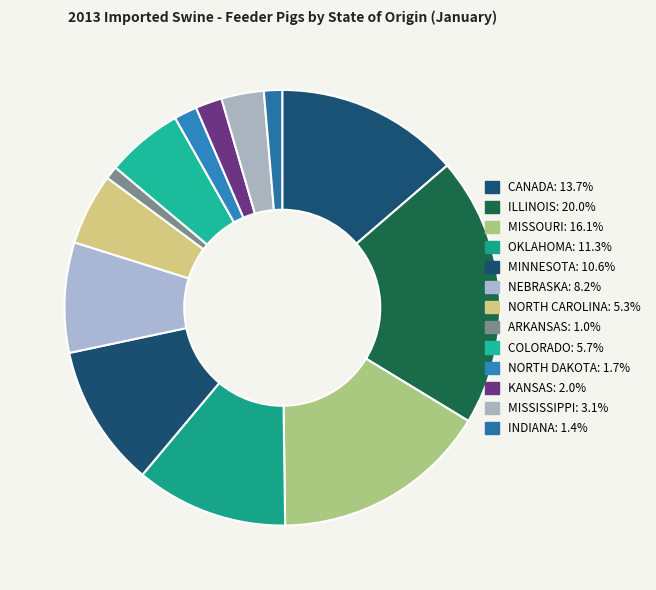

Count the number of slices in the pie.

13